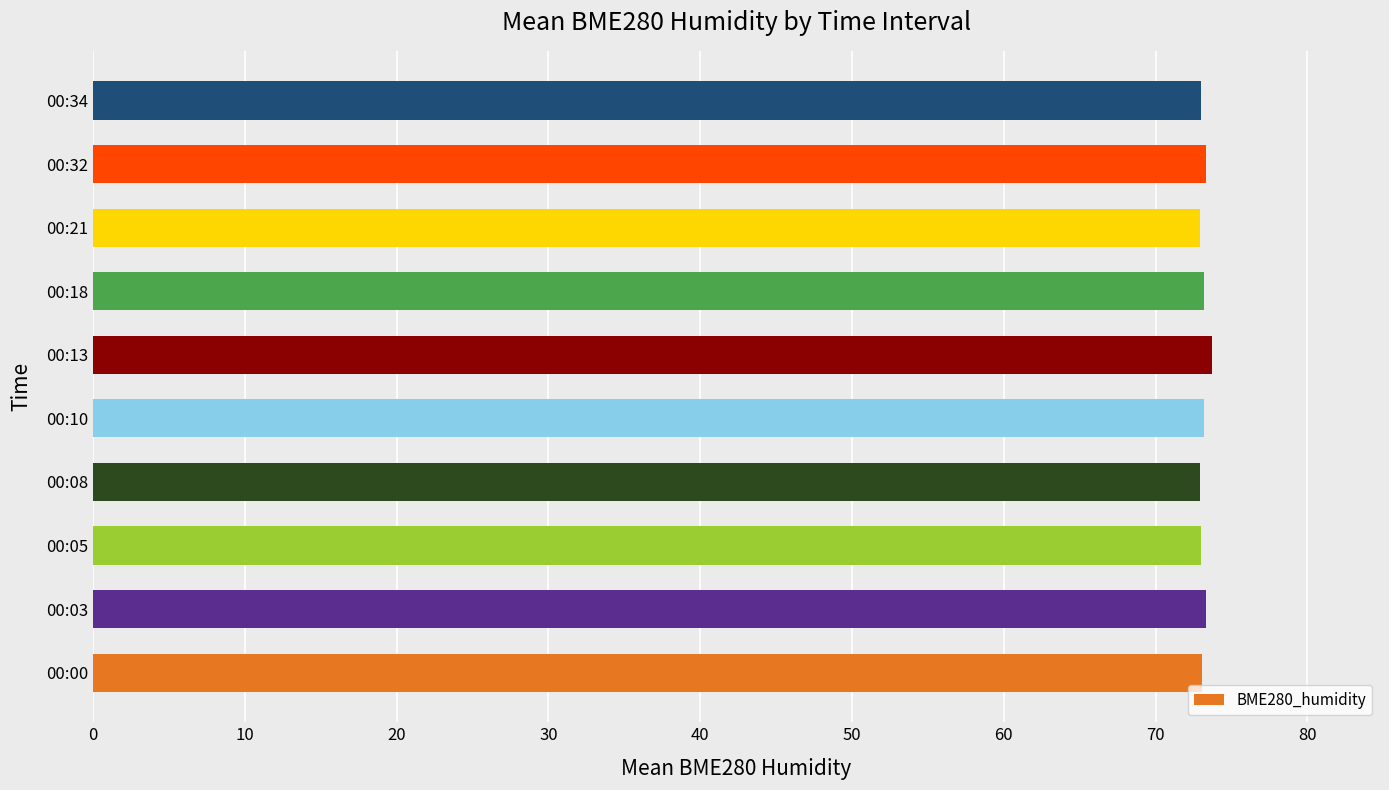

What is the ratio of the value at 00:13 to the value at 00:18?

1.0